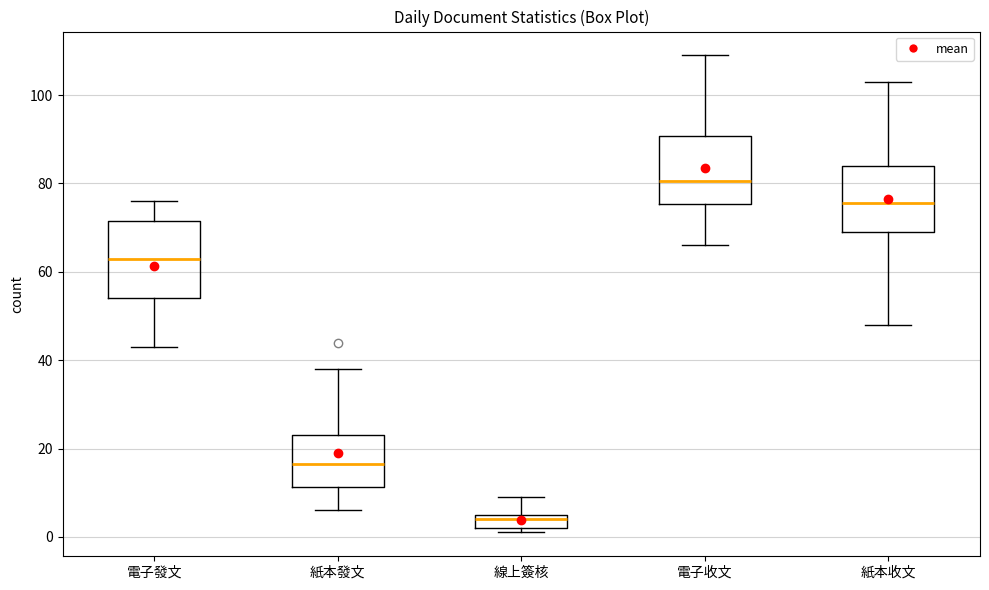

Reading left to right, transcribe this box plot: for each box, give where its median line is, the range the box spans, and where its two whiskers end, as read against the y-axis. The values are not printed on the chart, so give them approximately, as read against the axis.

電子發文: median 64, box 54 to 72, whiskers 44 to 76
紙本發文: median 16, box 12 to 24, whiskers 6 to 38
線上簽核: median 4, box 2 to 6, whiskers 2 (just below the box's lower edge) to 10
電子收文: median 80, box 76 to 90, whiskers 66 to 110
紙本收文: median 76, box 70 to 84, whiskers 48 to 104